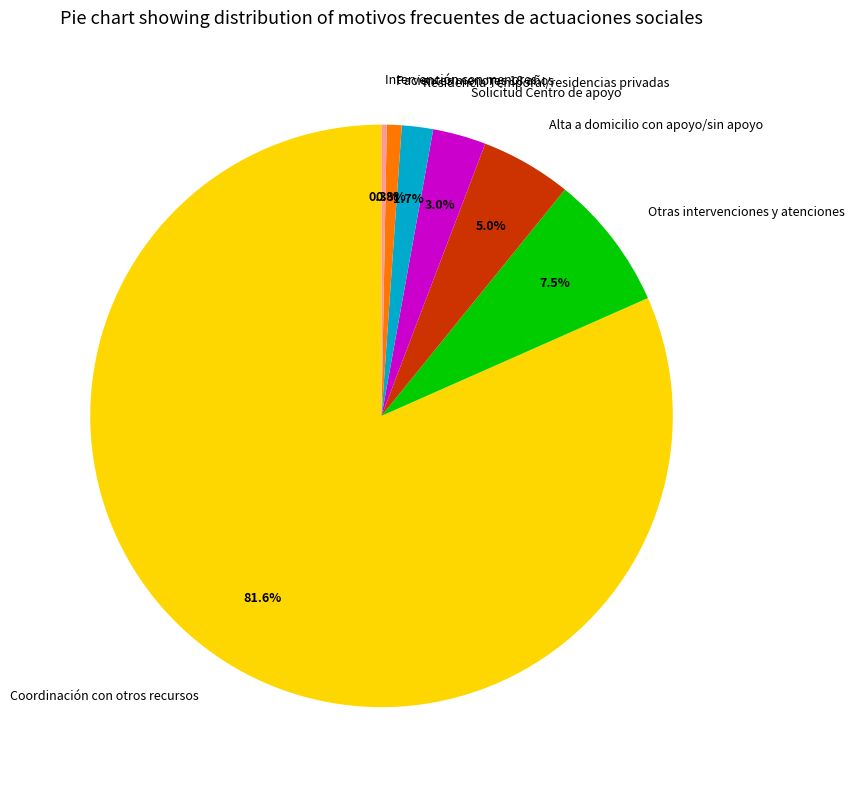

Combined, do Intervención con menores and Alta a domicilio con apoyo/sin apoyo account for over 50%?

No